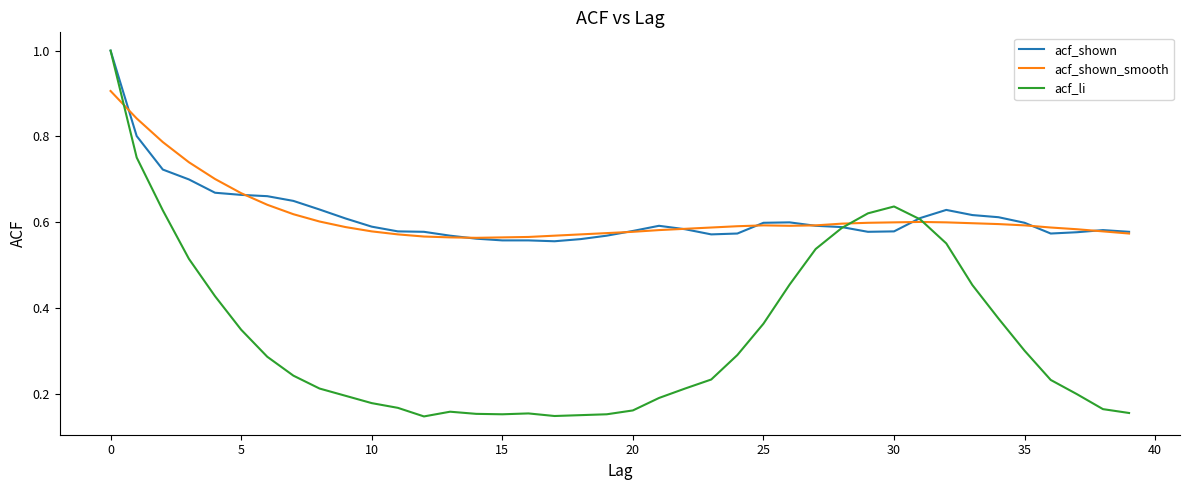

How many lines are shown in the chart?

3